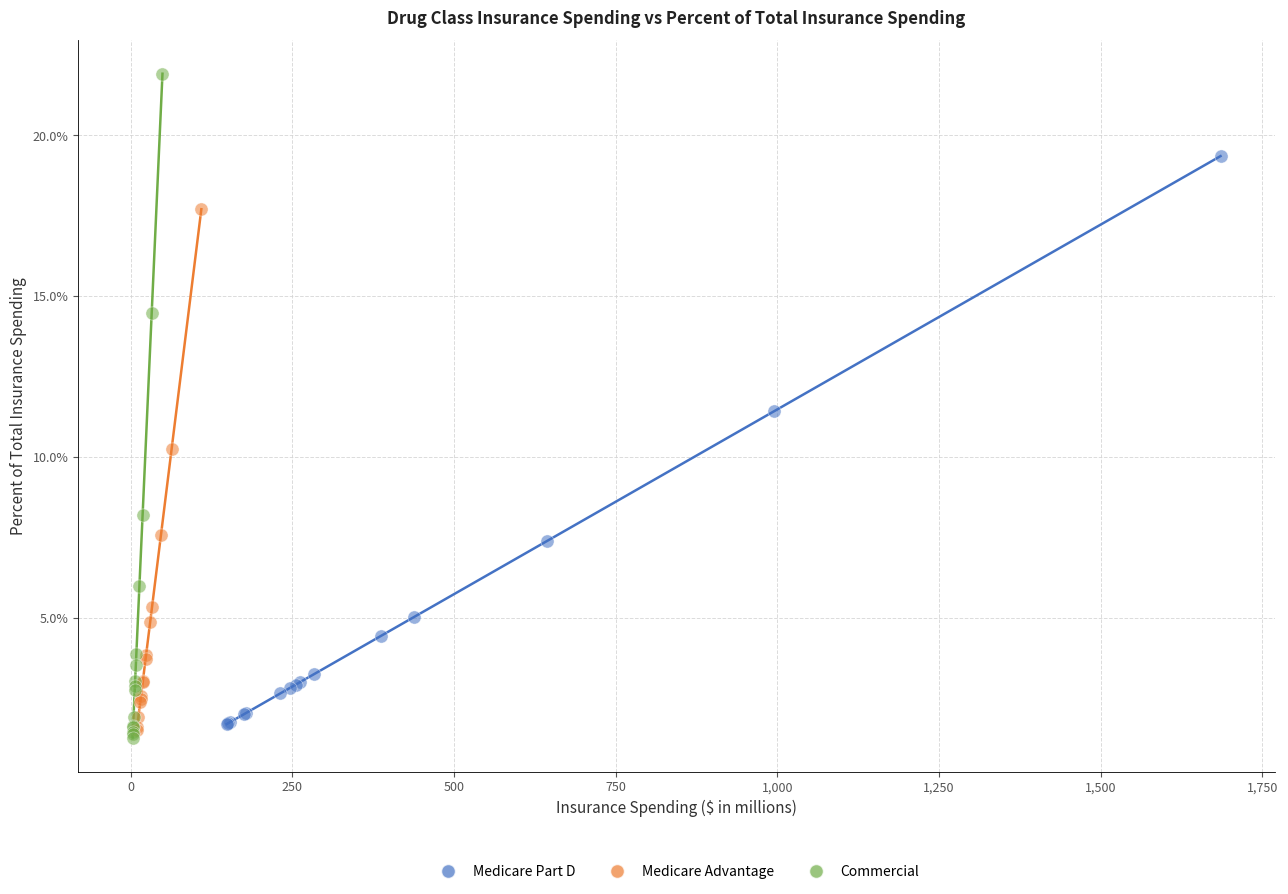

Which series has the largest Y range (max minus min)?

Commercial